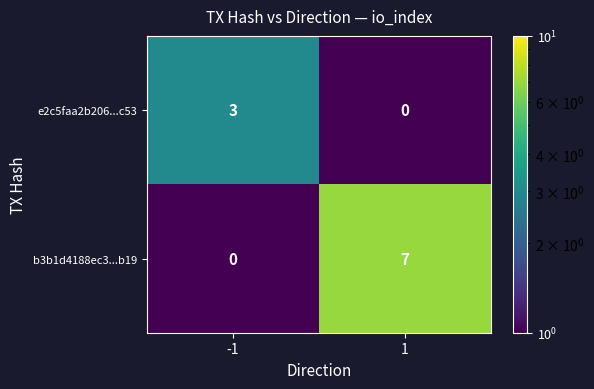

Rank the series at 1 from lowest to highest value.

e2c5faa2b206...c53, b3b1d4188ec3...b19